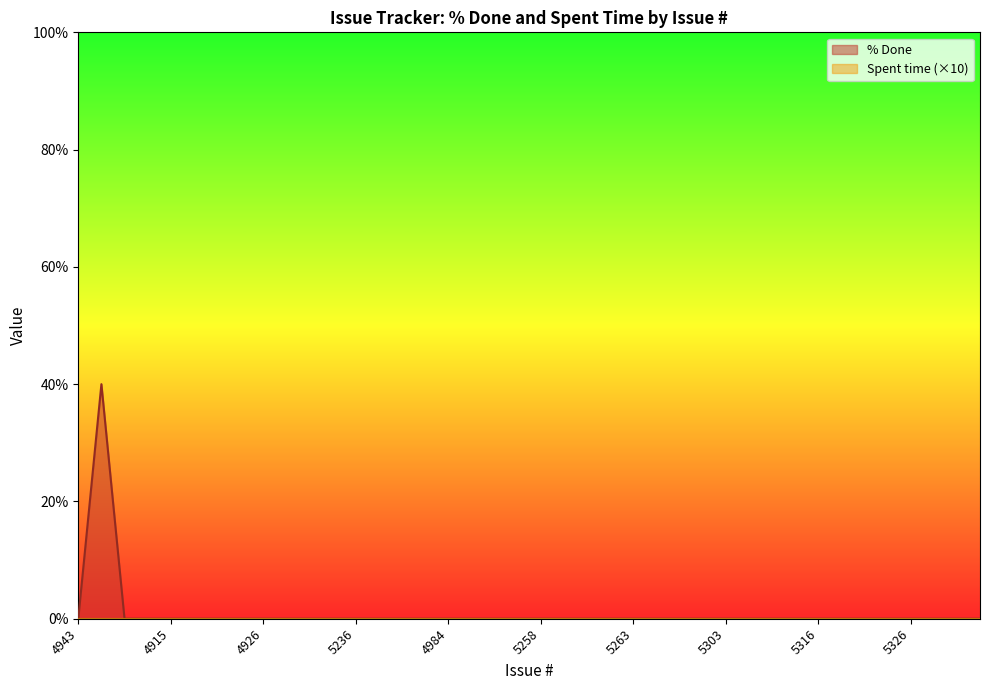

What is the average value?

1